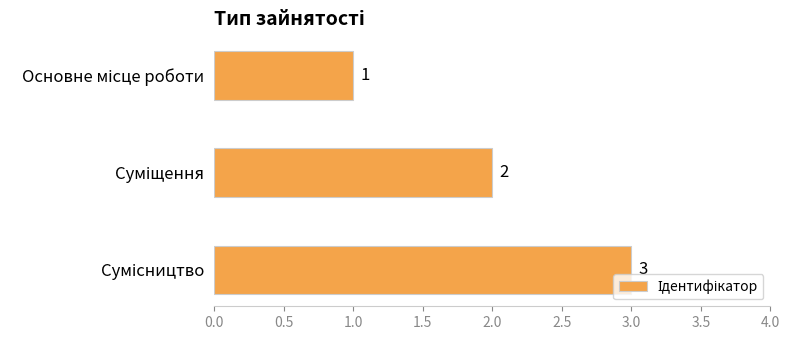

What is the sum of all values?

6